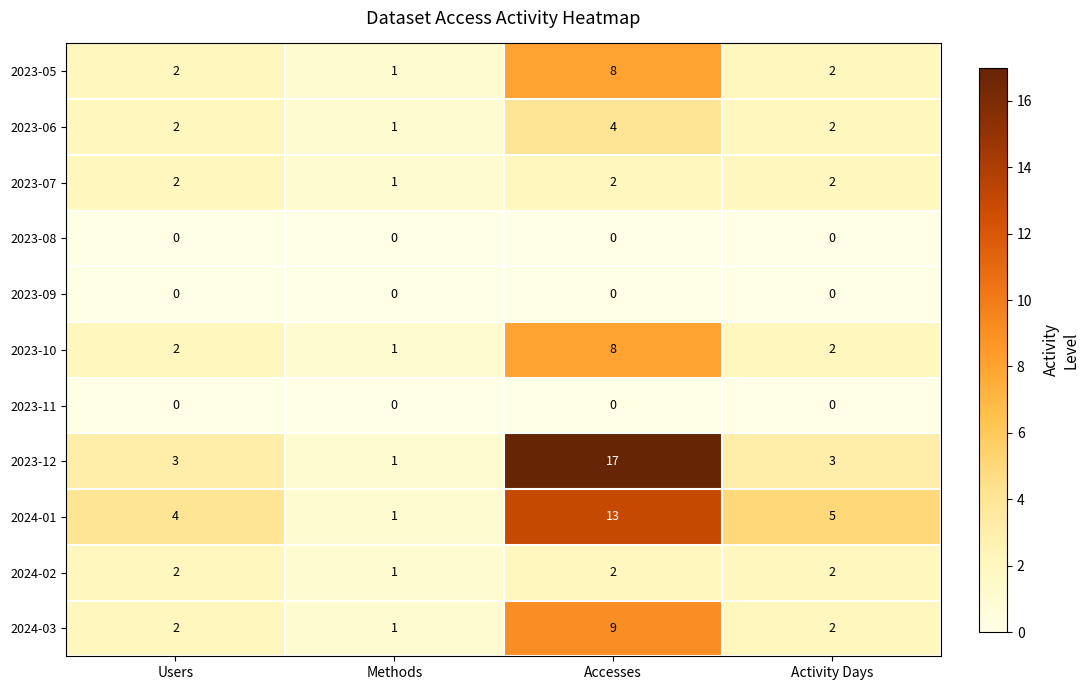

The value of 2023-07 at Activity Days is 2. True or false?

True